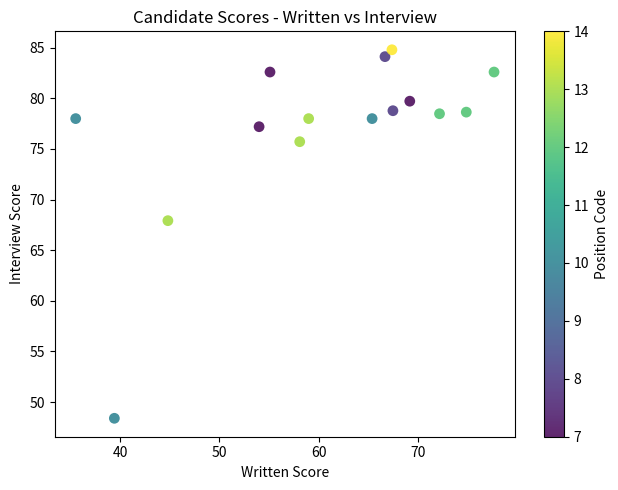

What is the range of Y values (max minus min)?

36.4